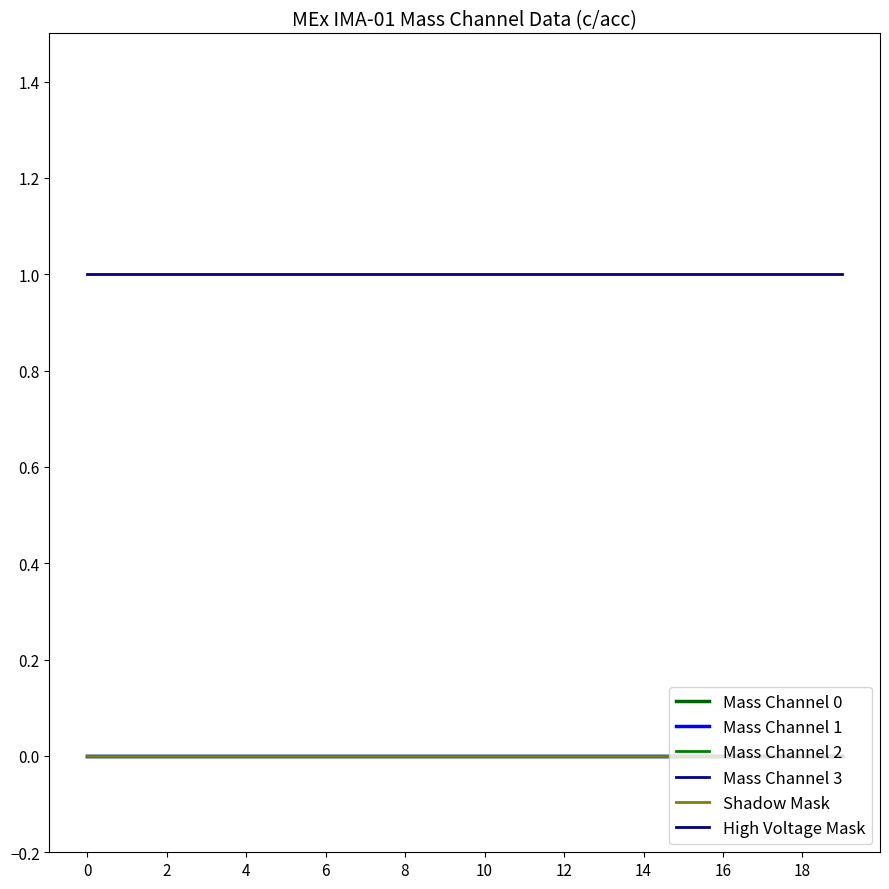

Which series has the largest range (max minus min)?

Mass Channel 0